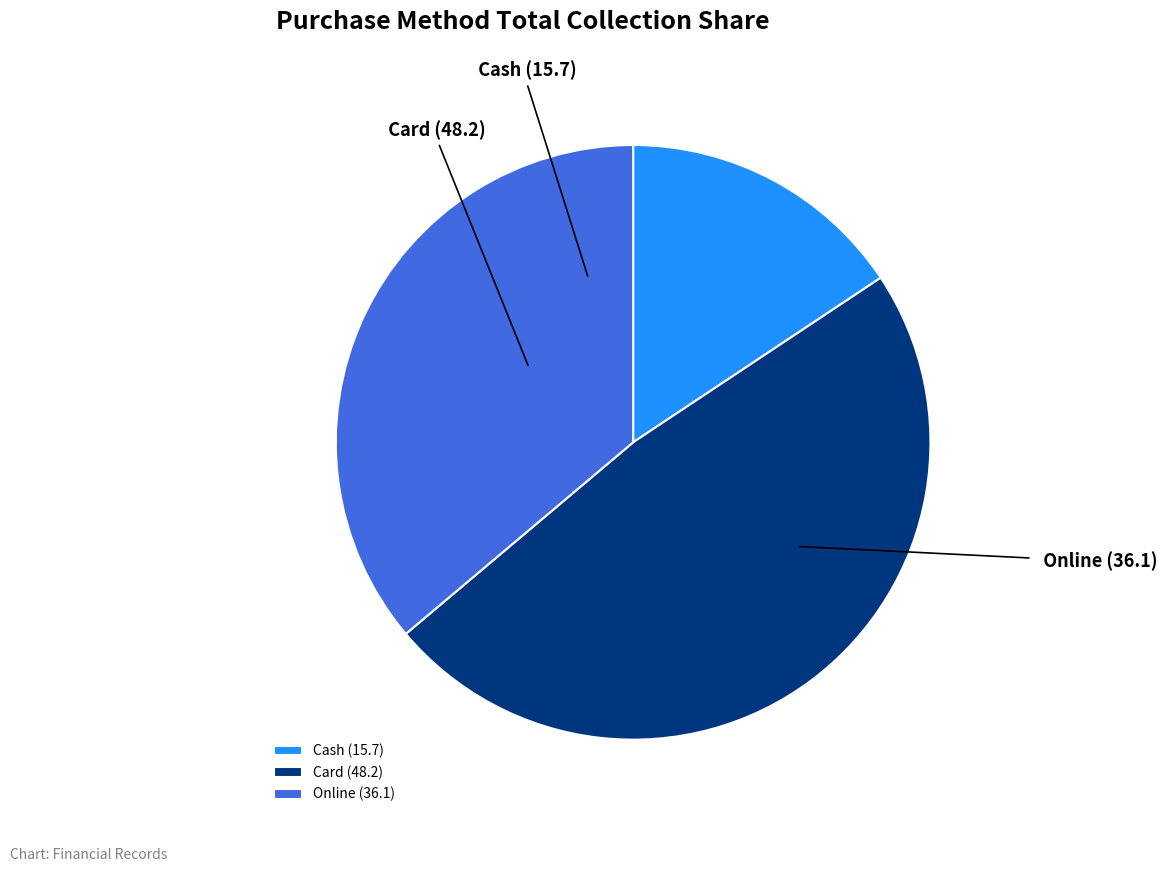

Combined, do Cash and Online account for over 50%?

Yes